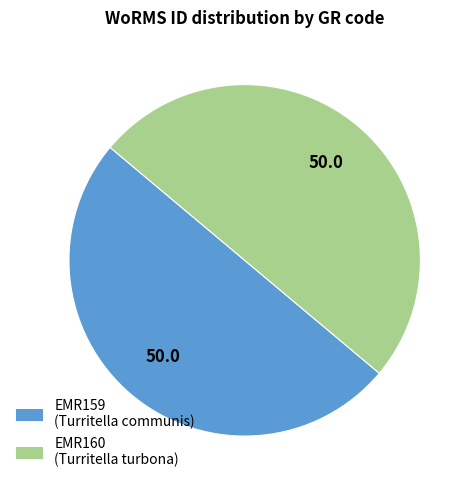

Count the number of slices in the pie.

2